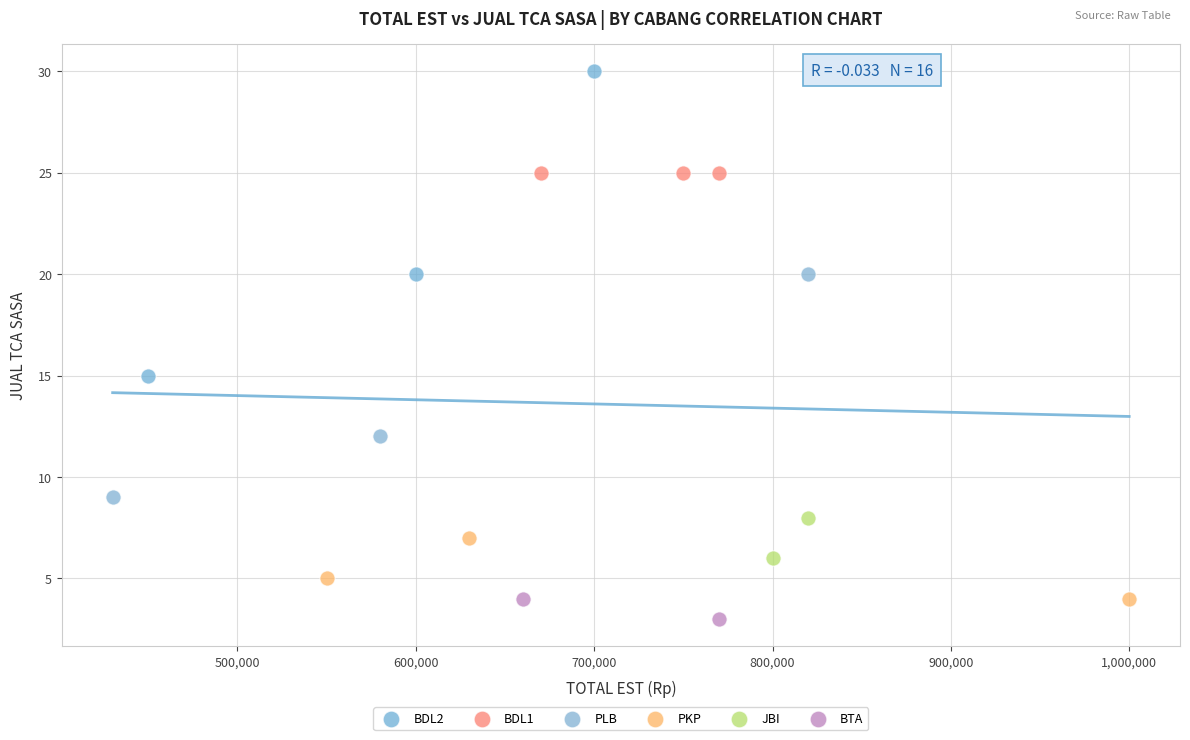

Which series reaches the minimum Y coordinate?

BTA